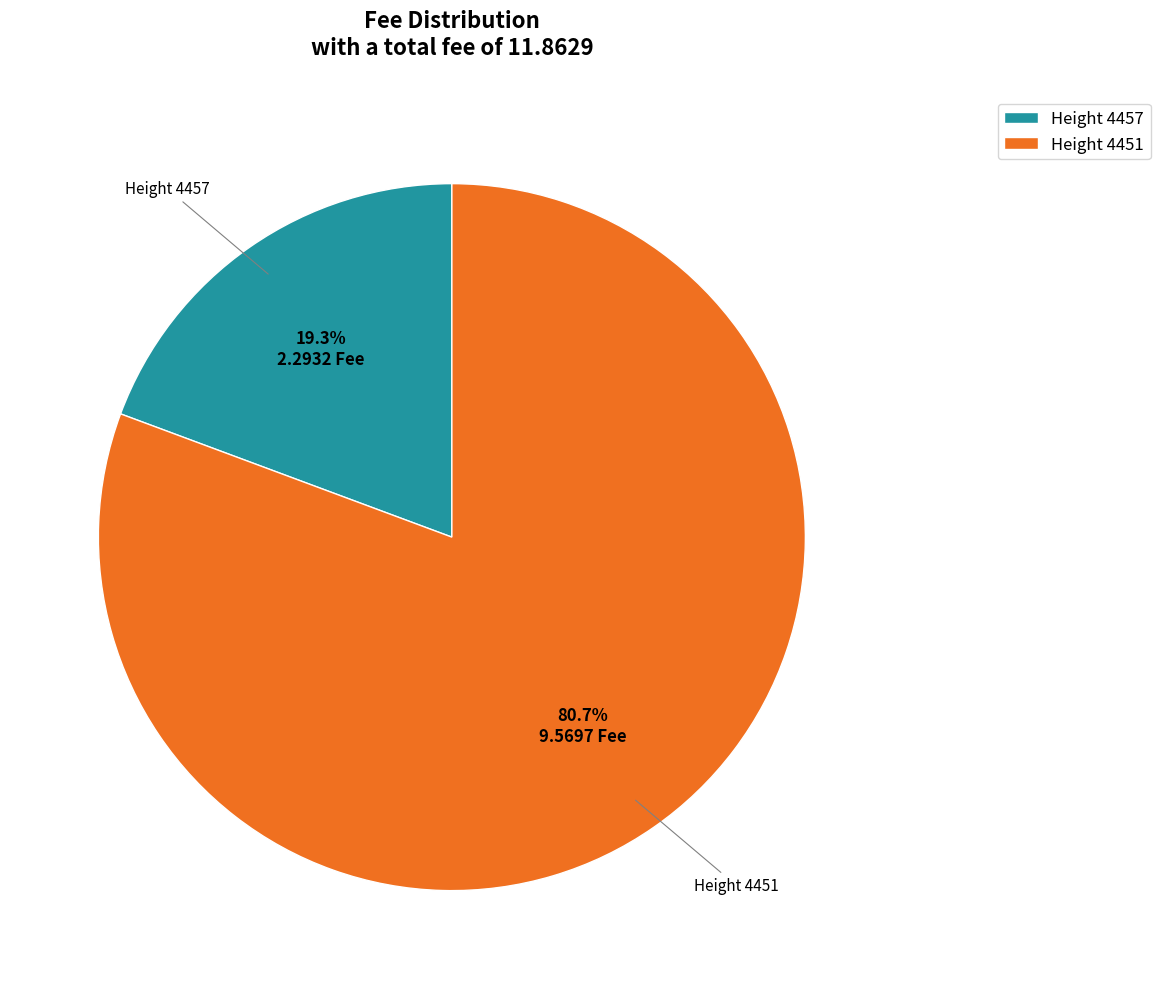

How many slices are in this pie chart?

2